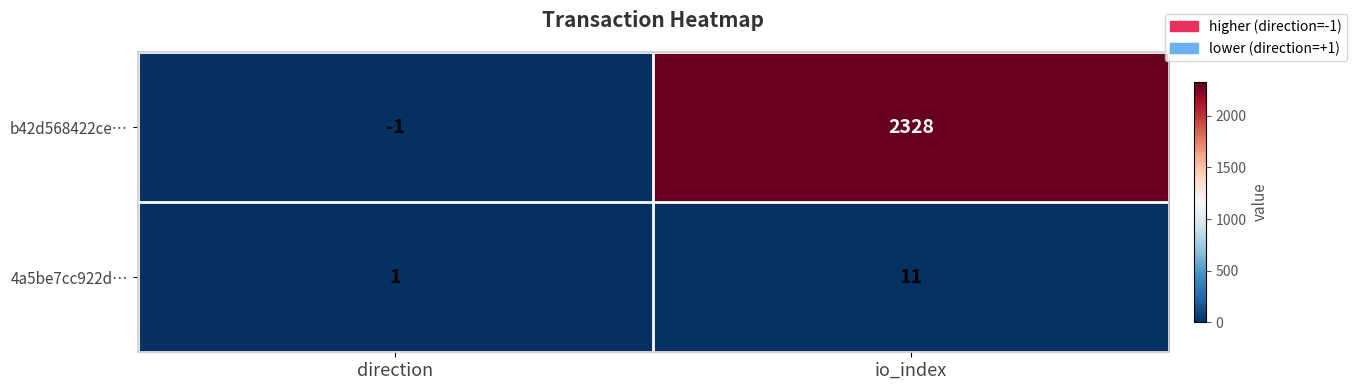

What is the total value across all series at io_index?

2339